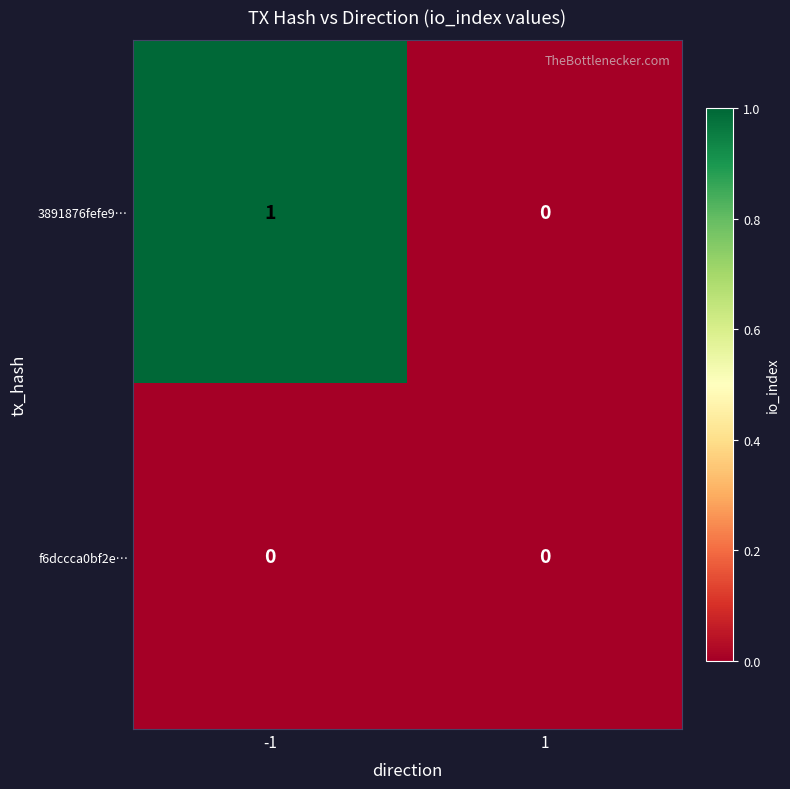

Rank the series by their maximum value, from lowest to highest.

f6dccca0bf2e…, 3891876fefe9…